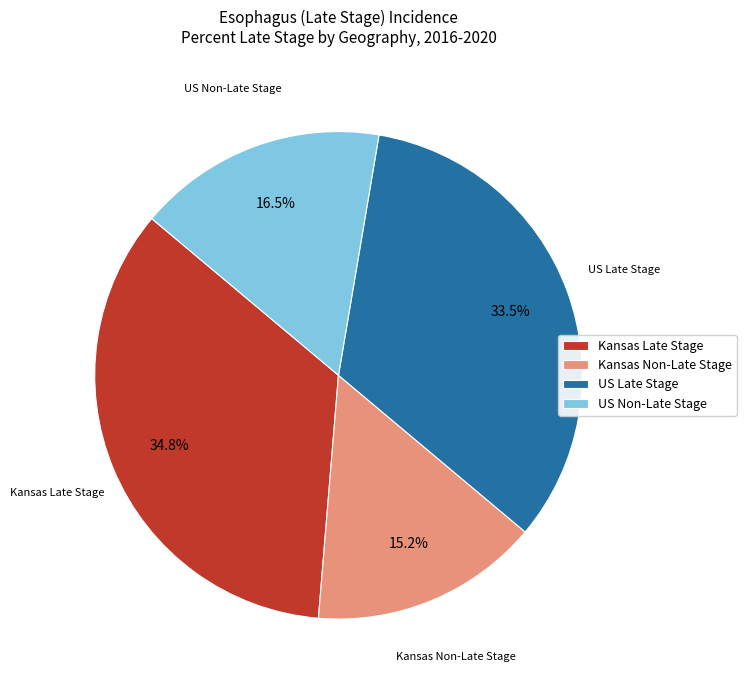

What is the ratio of the value at US Late Stage to the value at Kansas Late Stage?

1.0